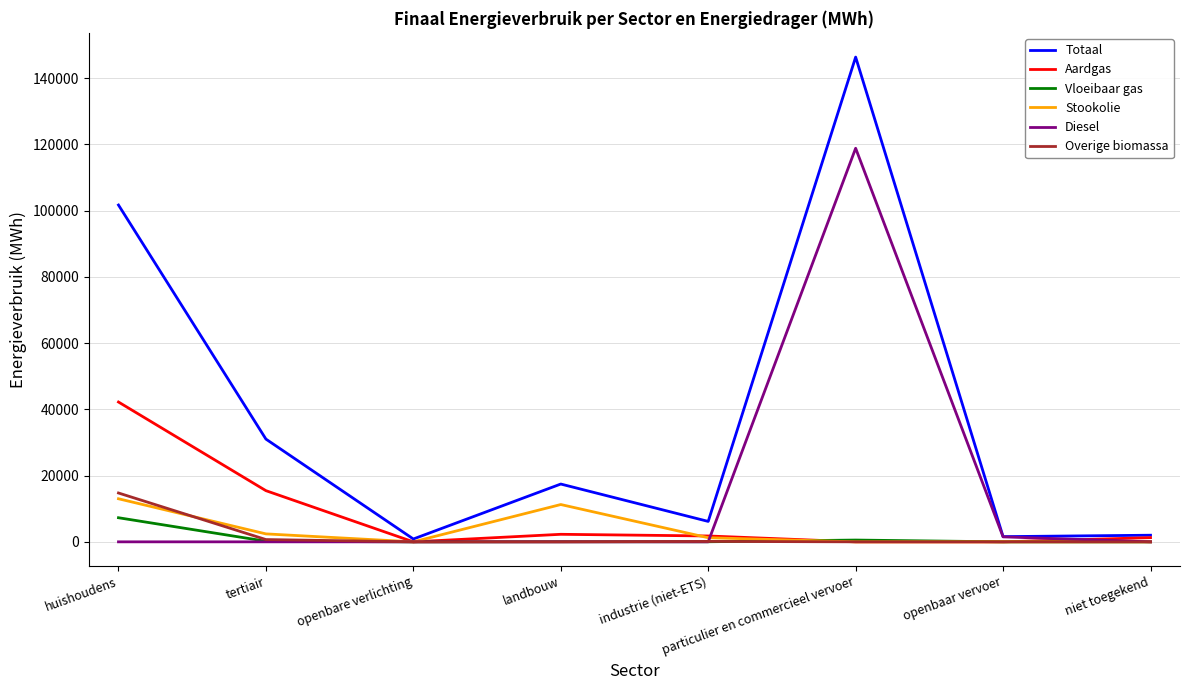

The value of Diesel at tertiair is -77390.9. True or false?

False